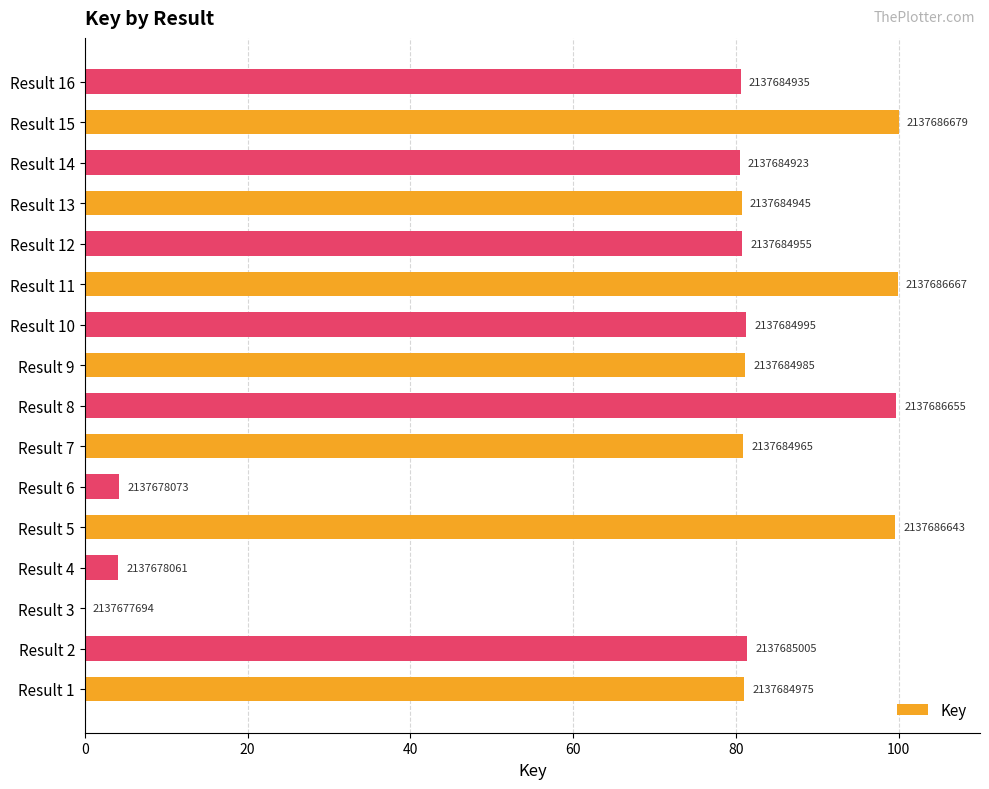

What is the difference between the second highest and second lowest values?

95.8